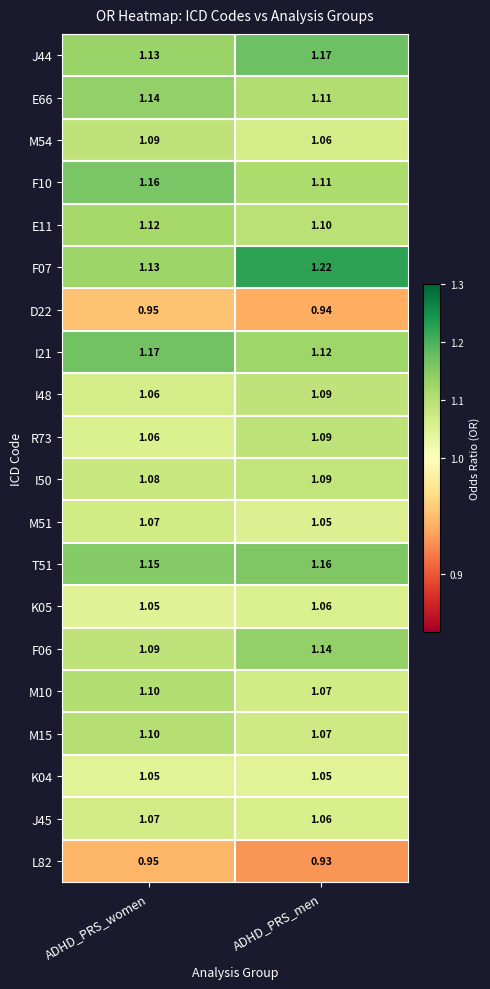

Which category has the lowest value across all series?

ADHD_PRS_men